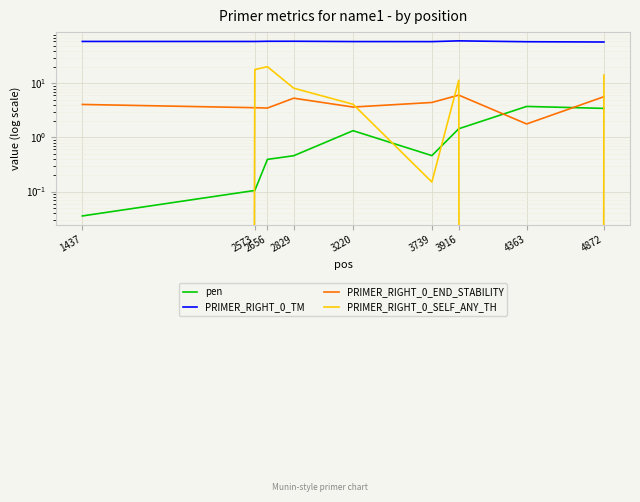

At how many categories does at least one series exceed 20?

9